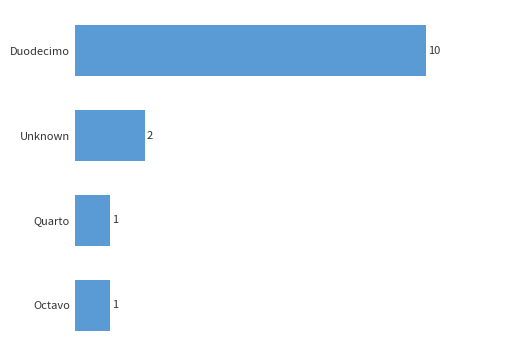

Count the number of data series in this chart.

1